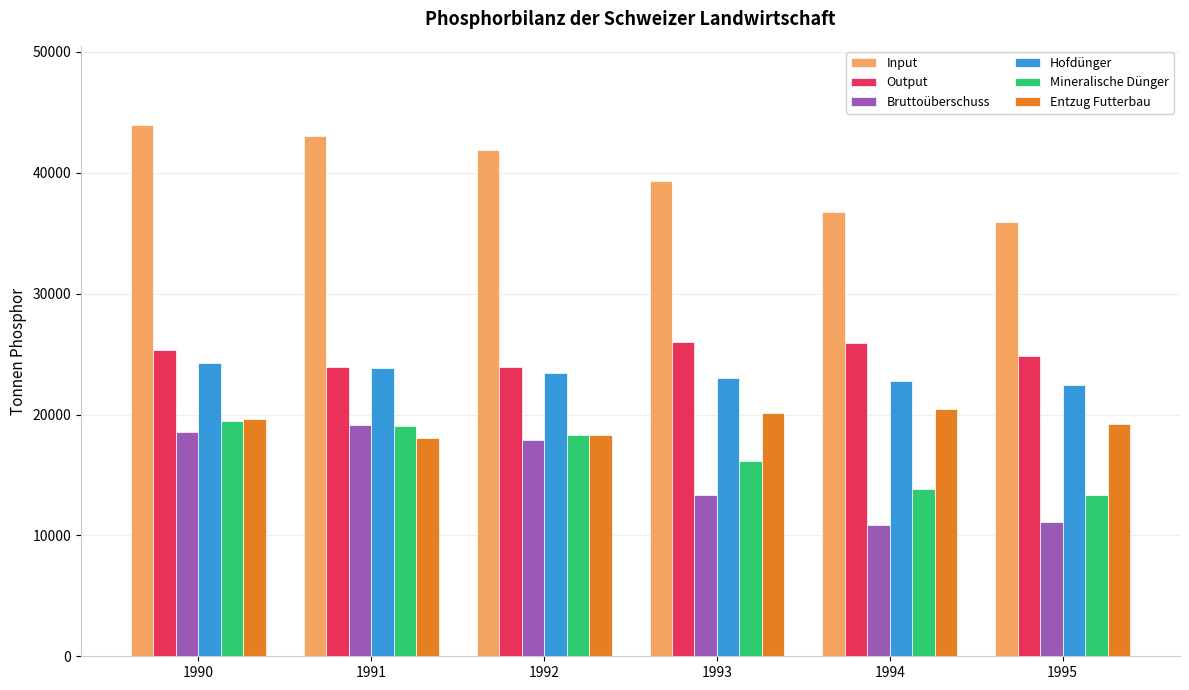

What is the average value of the Hofdünger series?

23281.5